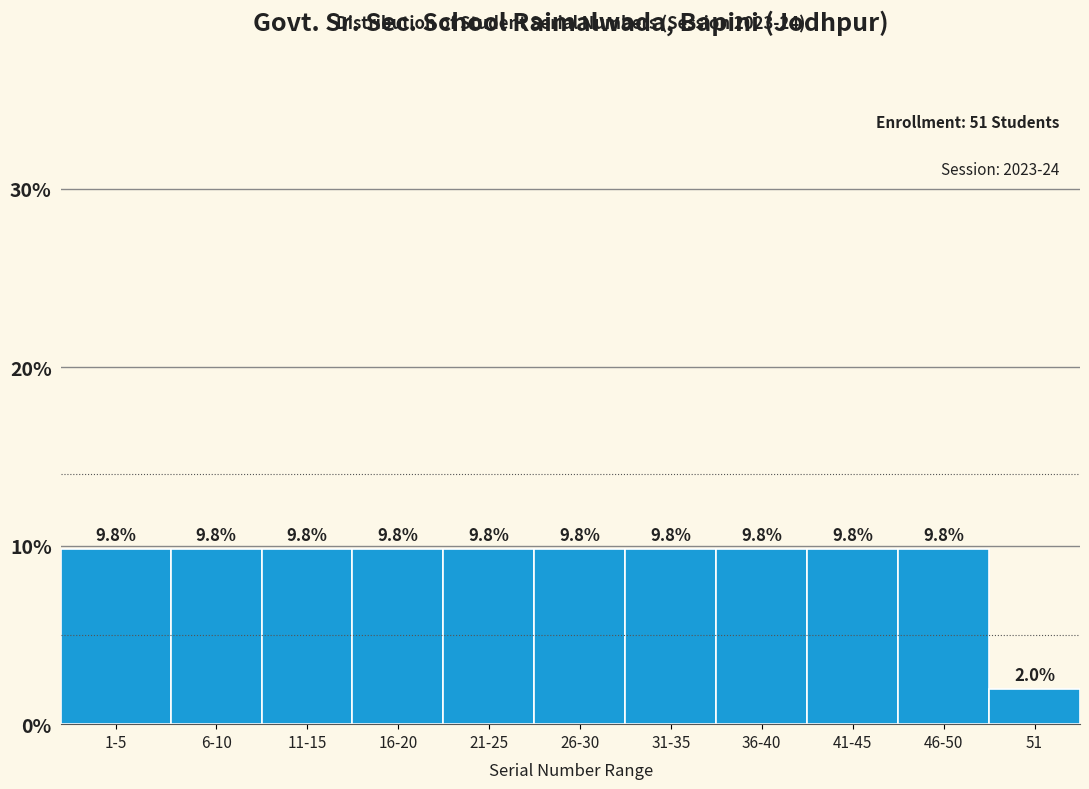

Reading right to left, list all the values displayed in this chart.

51=2.0	46-50=9.8	41-45=9.8	36-40=9.8	31-35=9.8	26-30=9.8	21-25=9.8	16-20=9.8	11-15=9.8	6-10=9.8	1-5=9.8